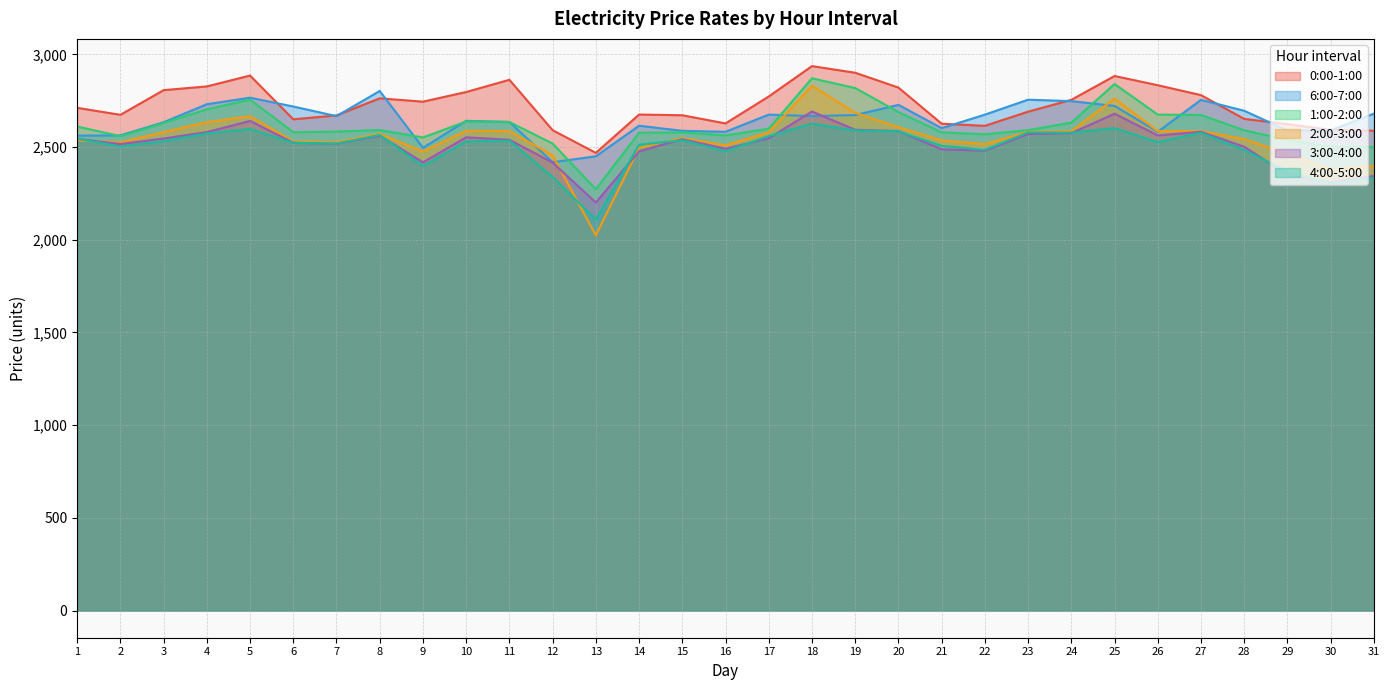

What is the average value of the 3:00-4:00 series?

2514.2